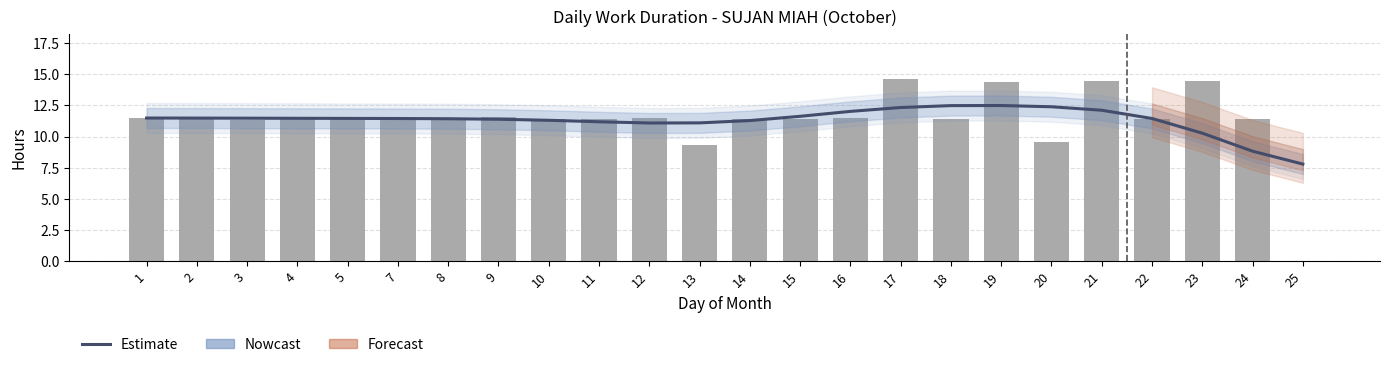

The value of Estimate at 10 is 11.3. True or false?

True